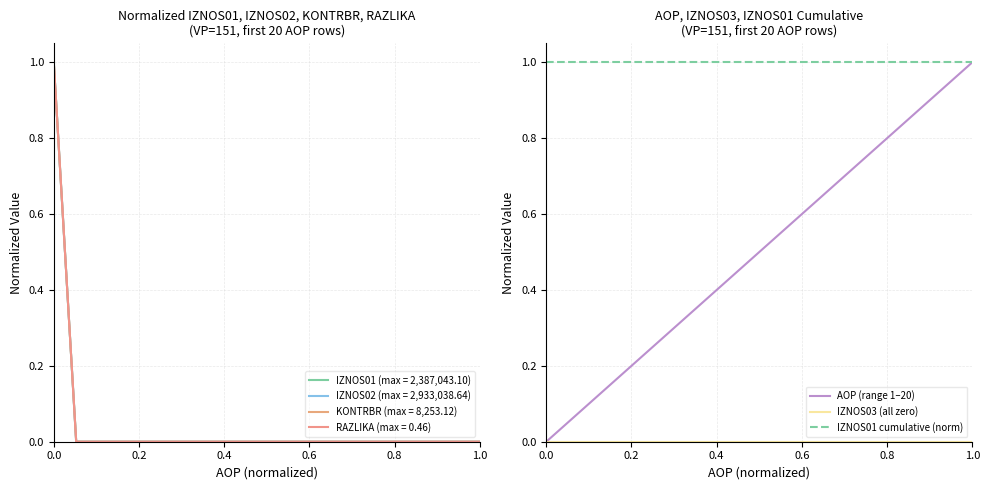

What is the highest value of the AOP (range 1–20) series?

1.0